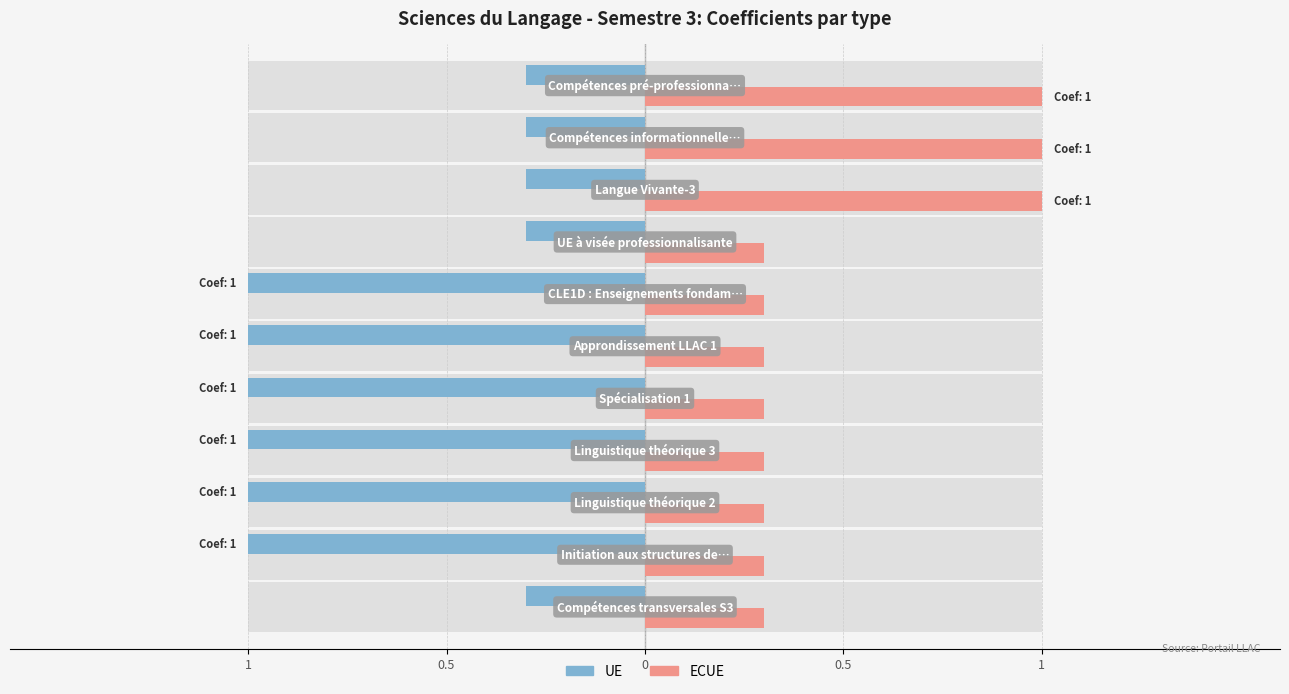

How many bars are there in total?

22